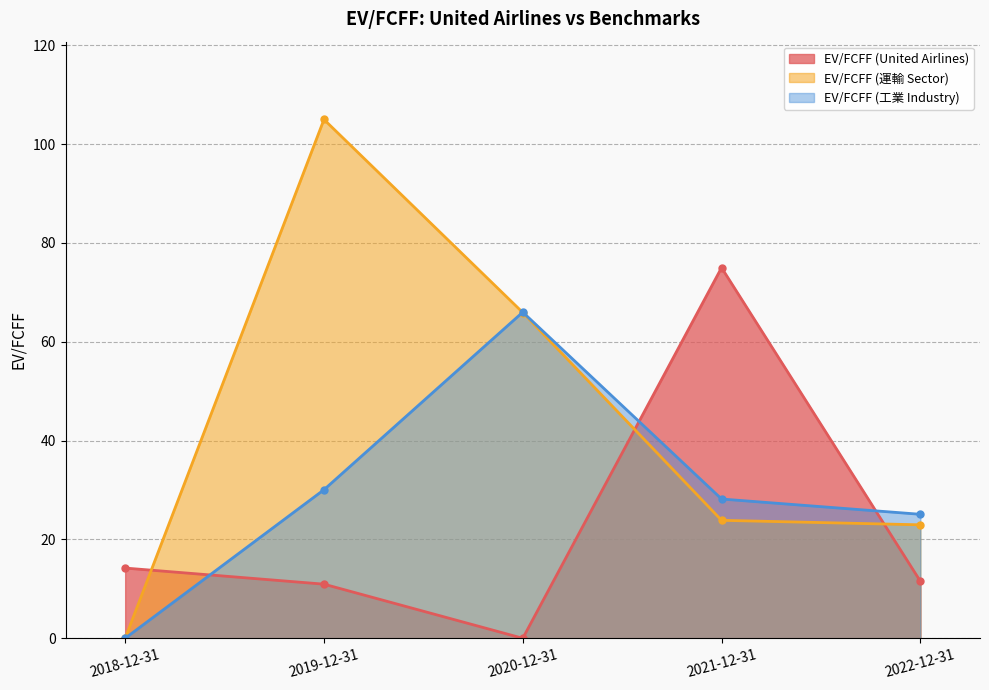

At which category does EV/FCFF (工業 Industry) reach its first local peak?

2020-12-31